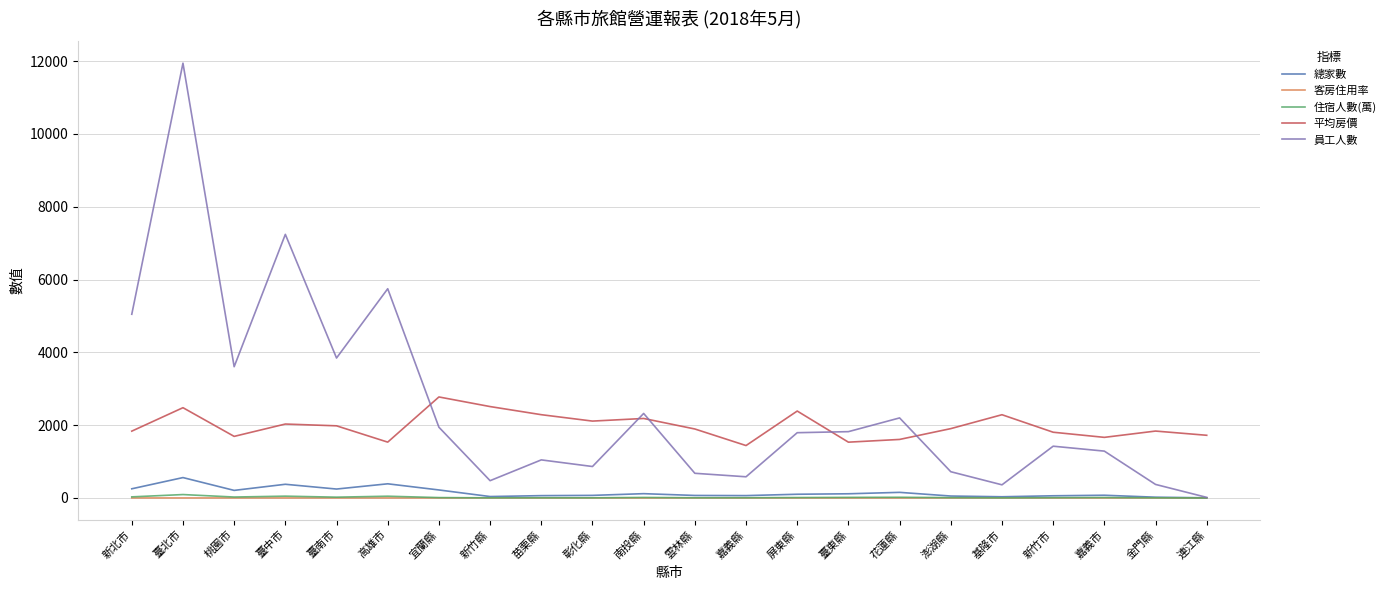

The 平均房價 series shows 1534.0 at 高雄市. True or false?

True